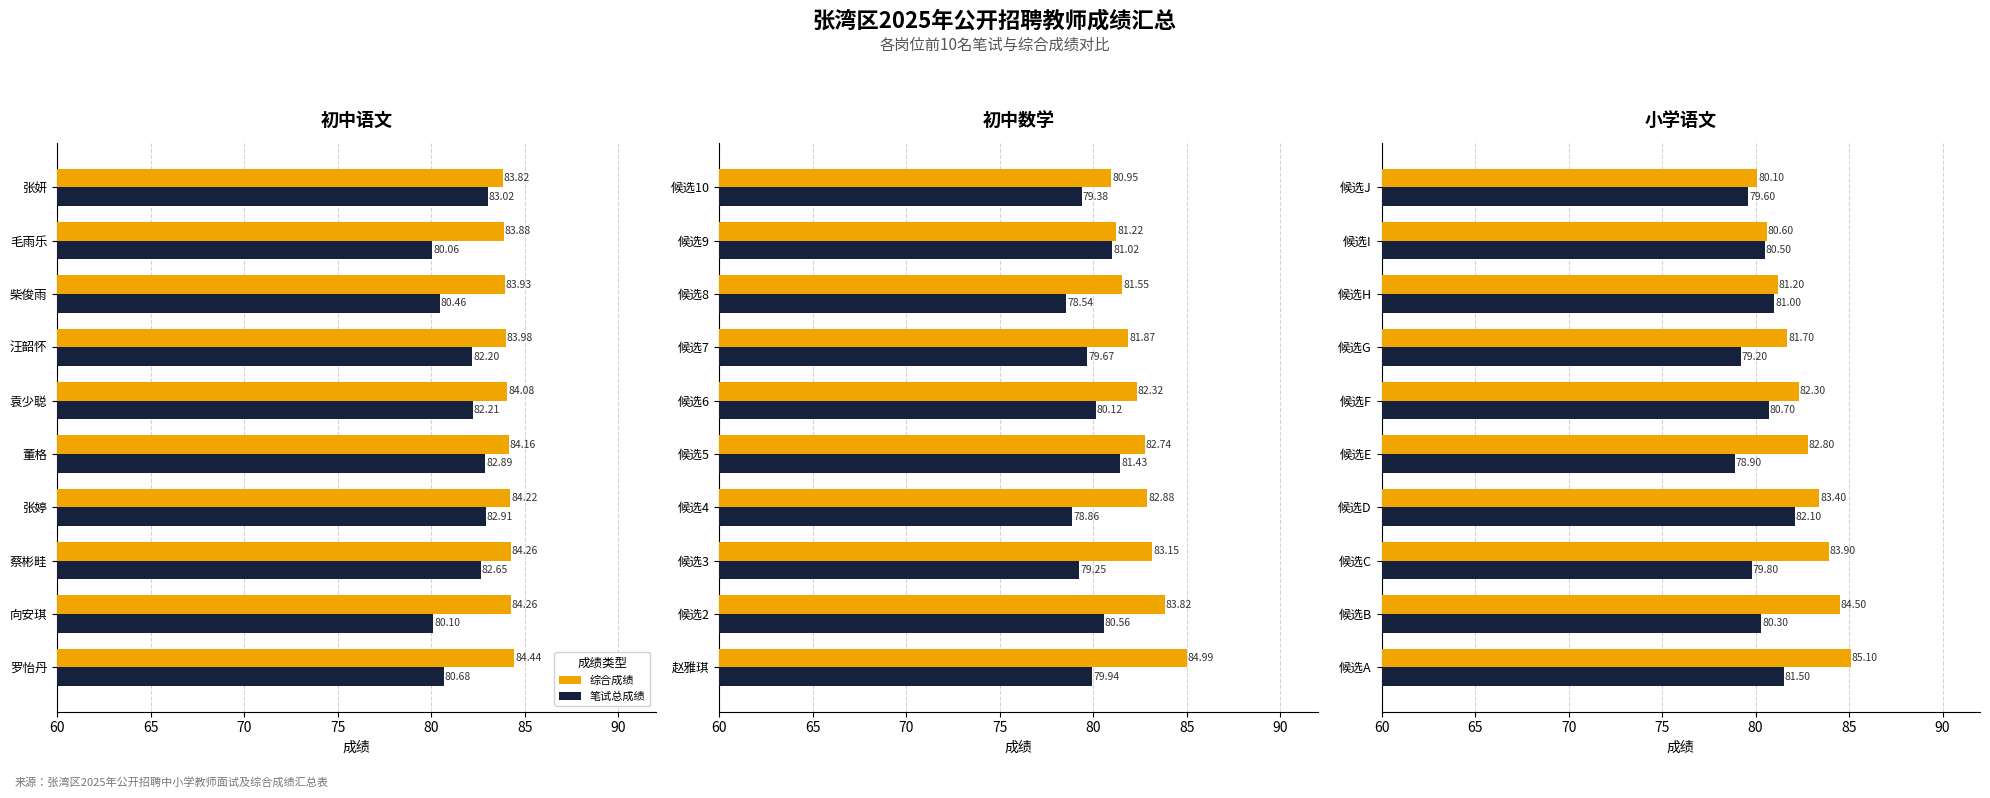

How many values in the 笔试总成绩 series exceed 80?

6